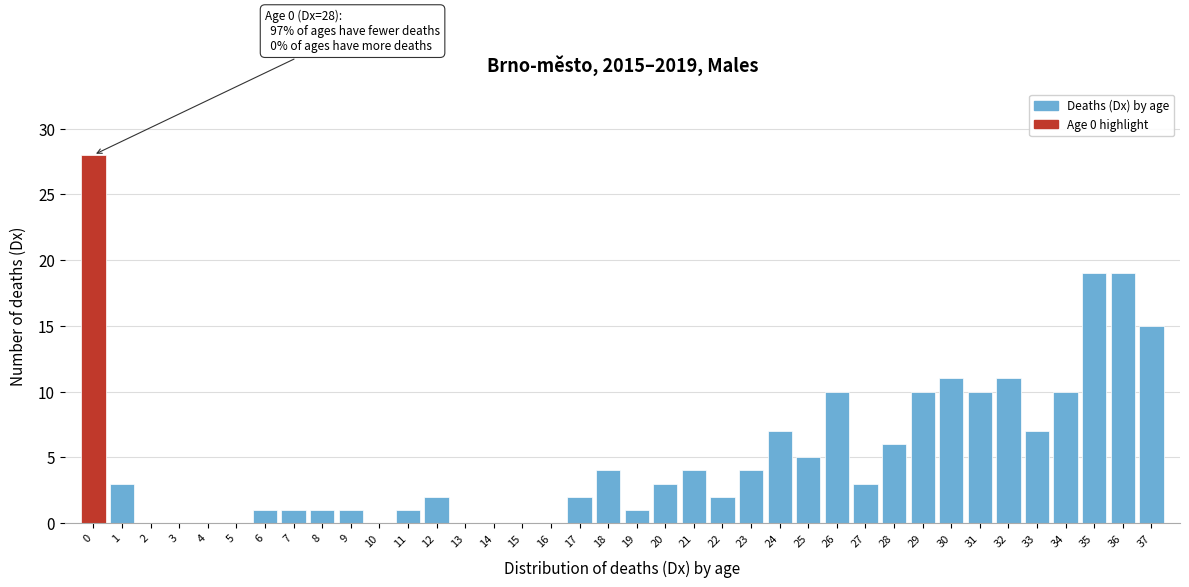

What is the change in value from 0 to 10?

-28